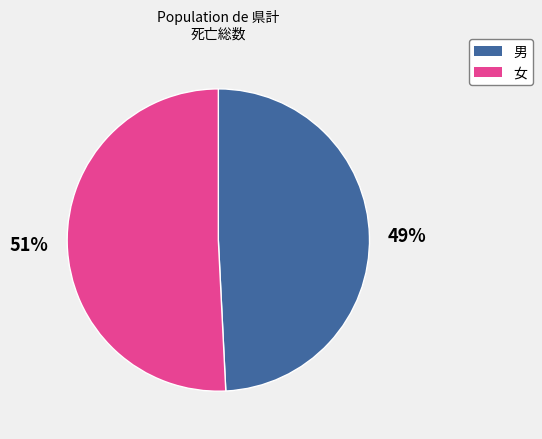

Between 女 and 男, which is larger?

女